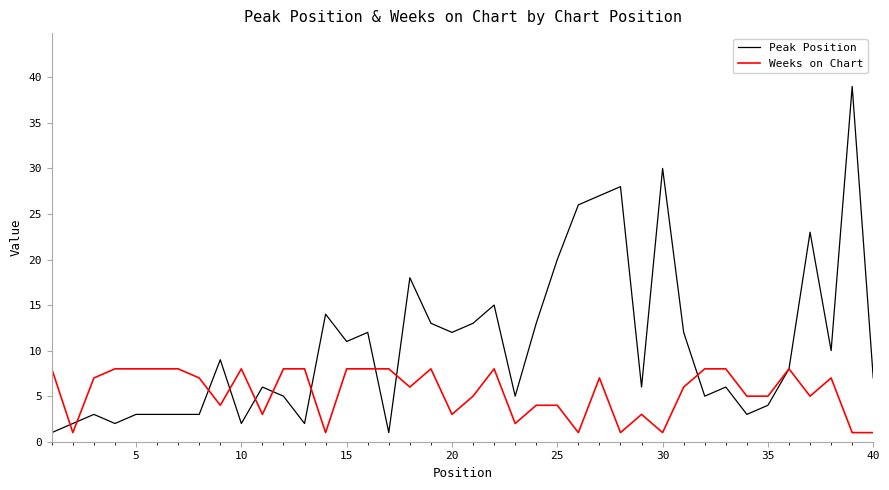

Rank the series by their maximum value, from highest to lowest.

Peak Position, Weeks on Chart